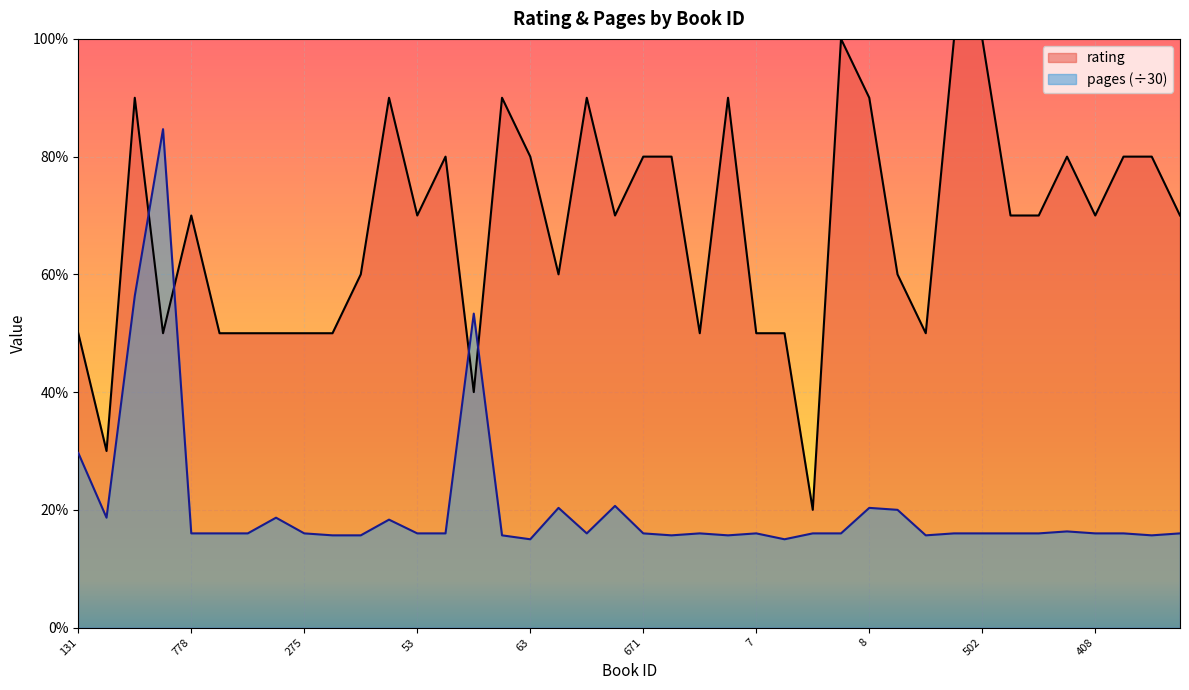

Rank the series by their maximum value, from lowest to highest.

pages (÷30), rating